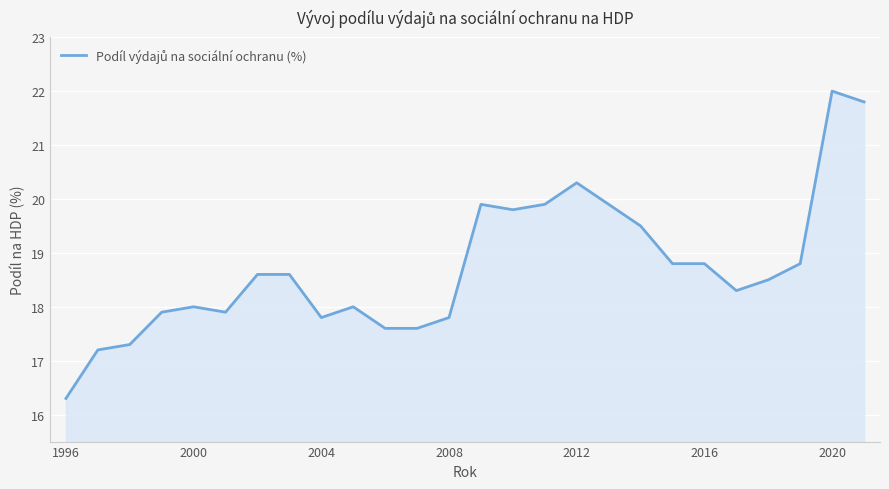

What is the smallest value displayed?

16.3